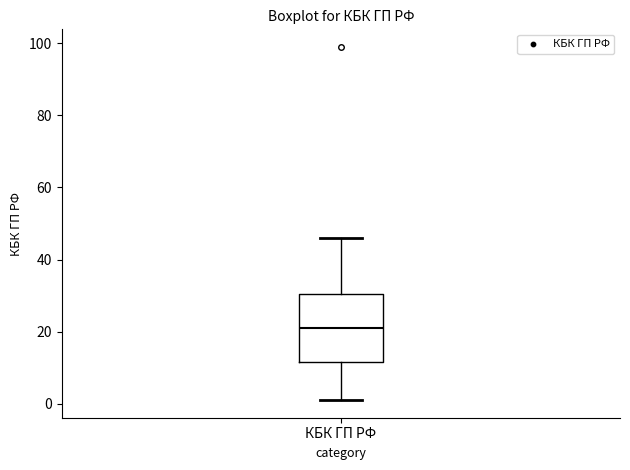

Where does the lower whisker of the box for КБК ГП РФ end on the y-axis? The values are not printed on the chart, so give them approximately, as read against the axis.

2